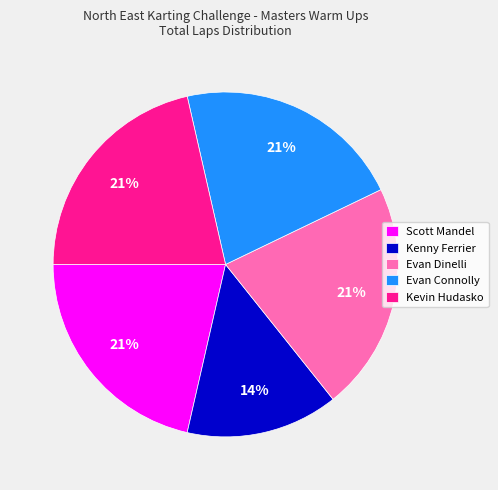

Count the number of slices in the pie.

5